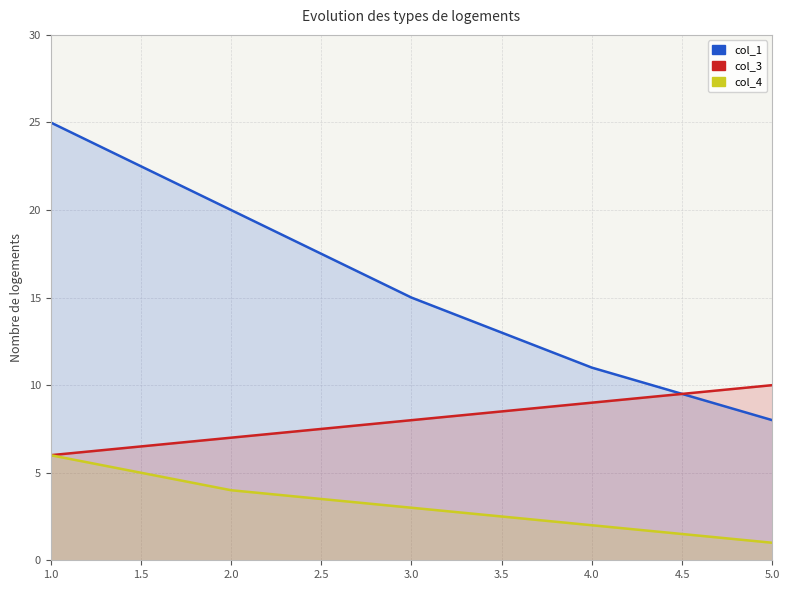

True or false: col_4 and col_3 cross at least once.

False